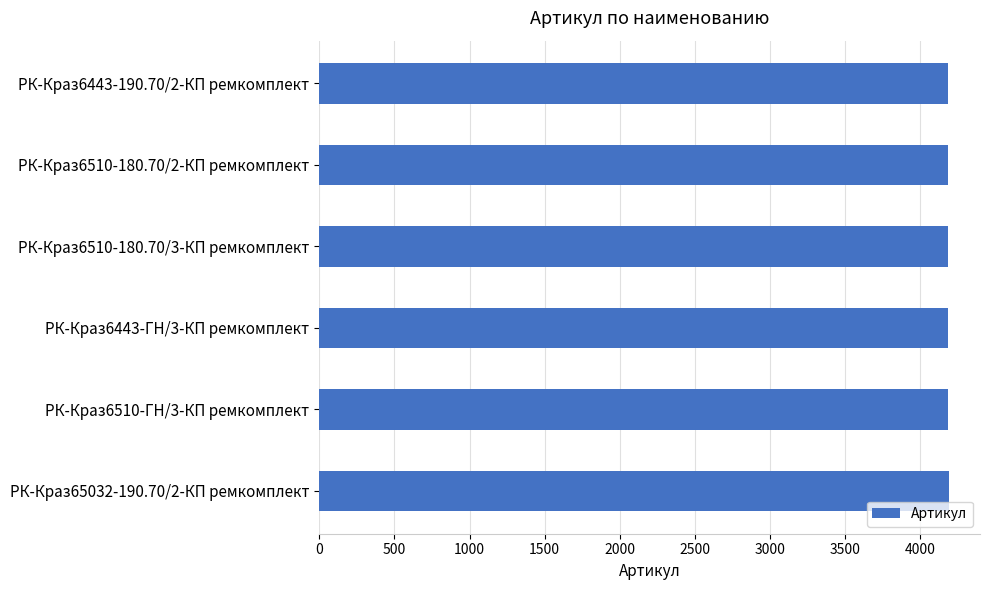

What is the sum of all values?

25107